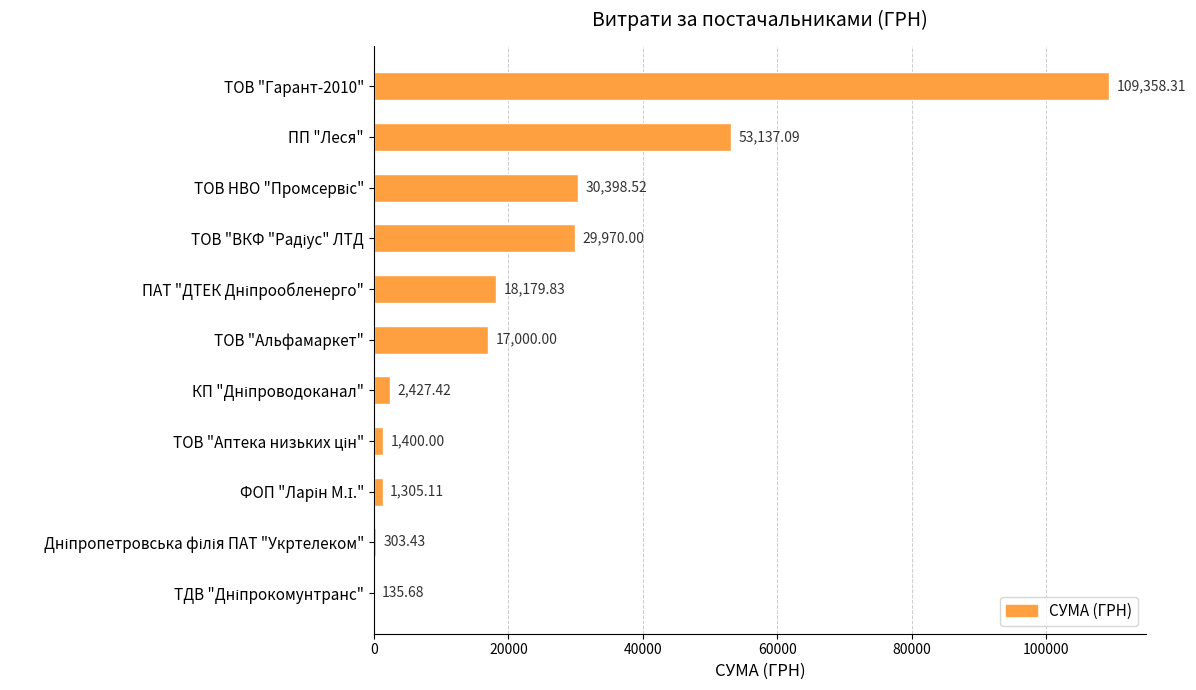

How many distinct data groups are displayed?

1